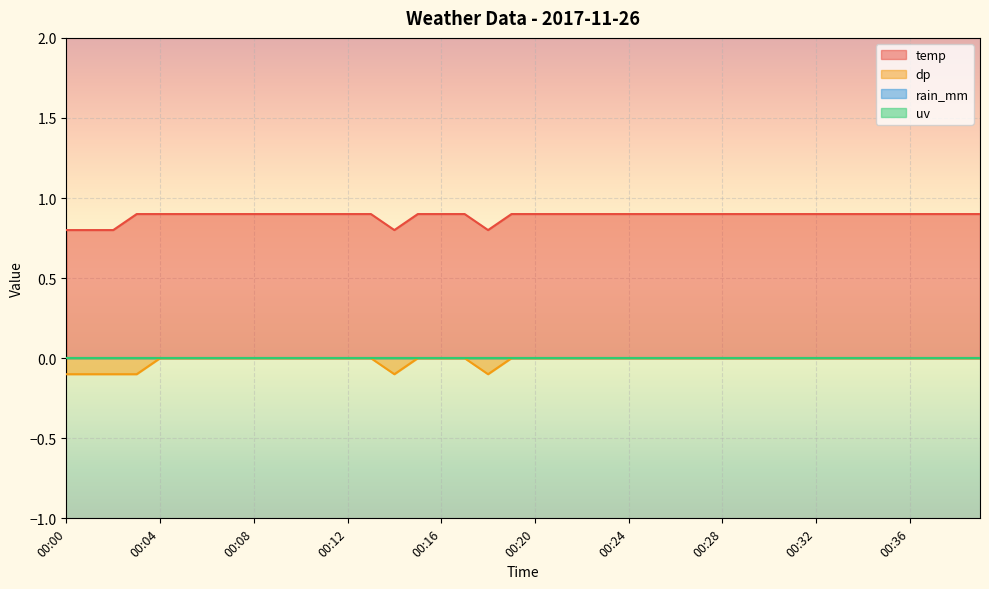

True or false: dp and temp cross at least once.

False